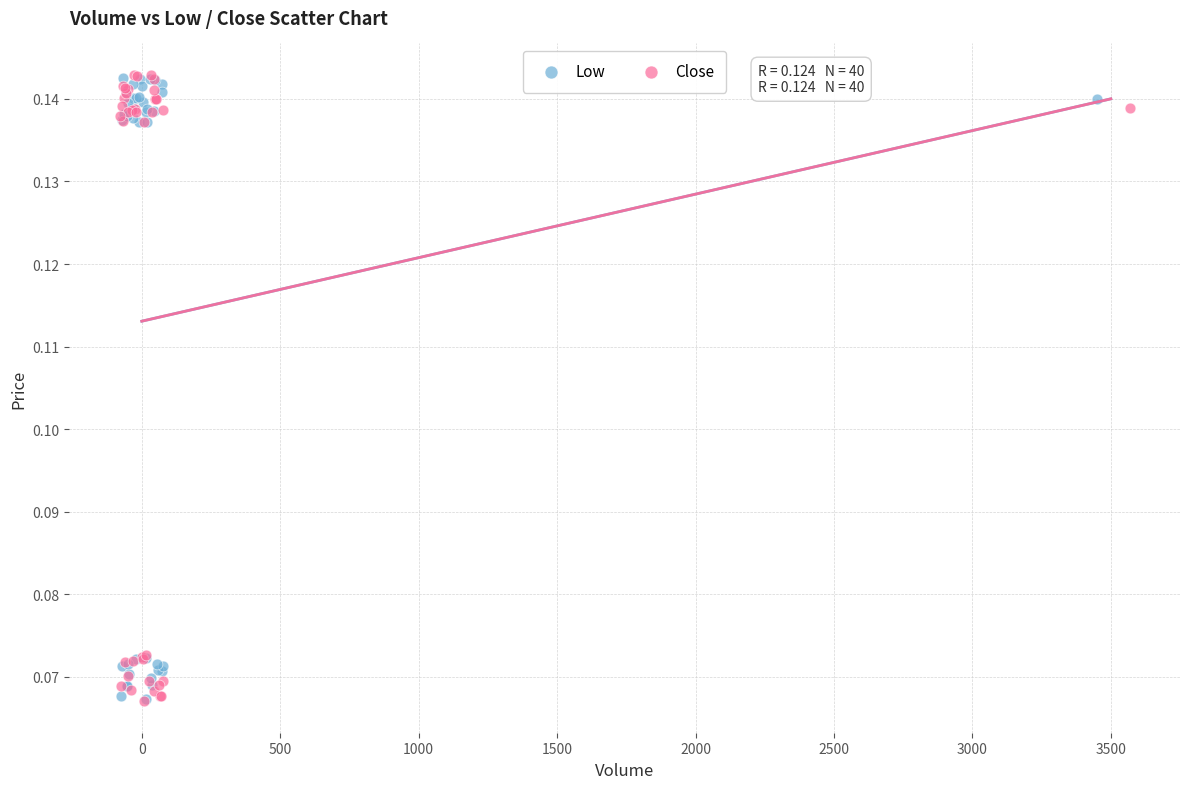

What are all the series names shown in the legend?

Low, Close